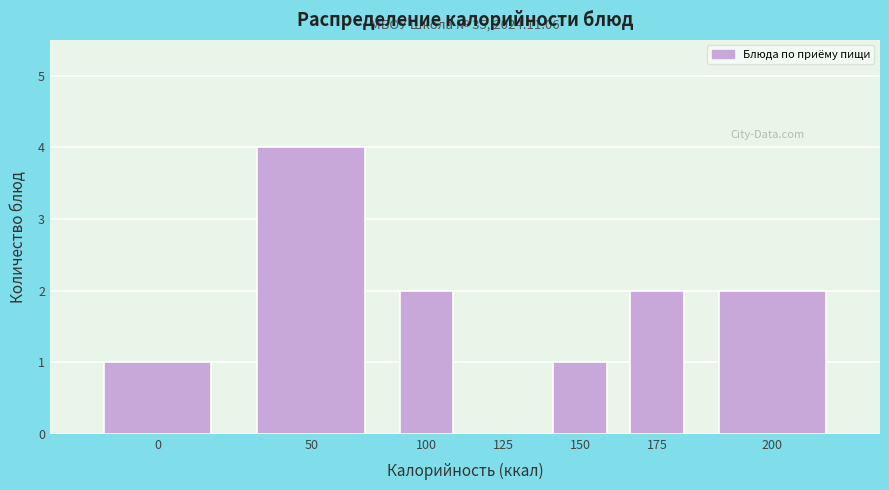

Reading left to right, transcribe all the data shown in this chart.

0=1	50=4	100=2	125=0	150=1	175=2	200=2